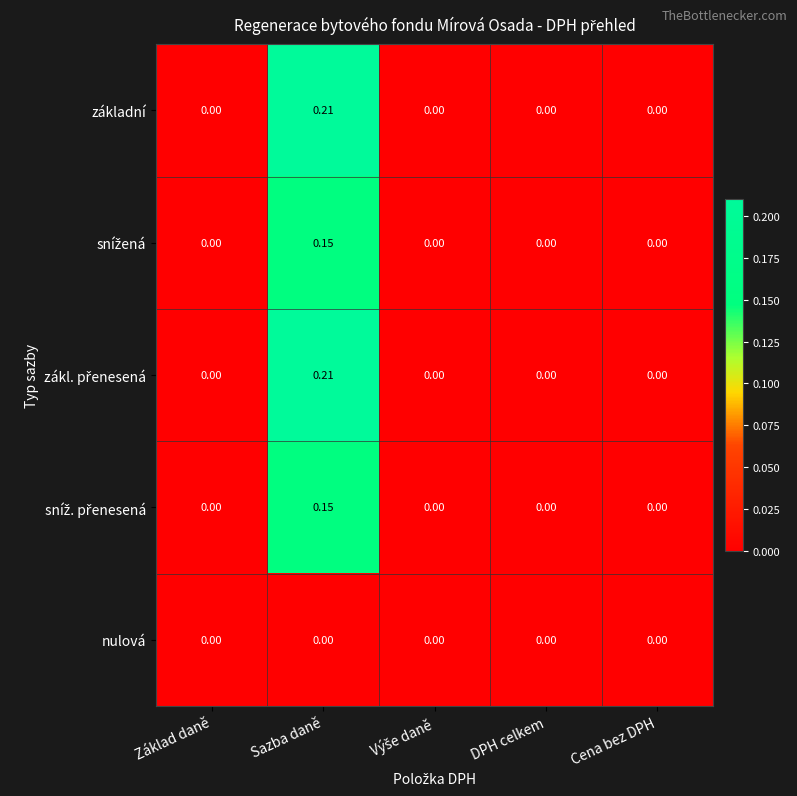

At which category is the sum across all series the highest?

Sazba daně